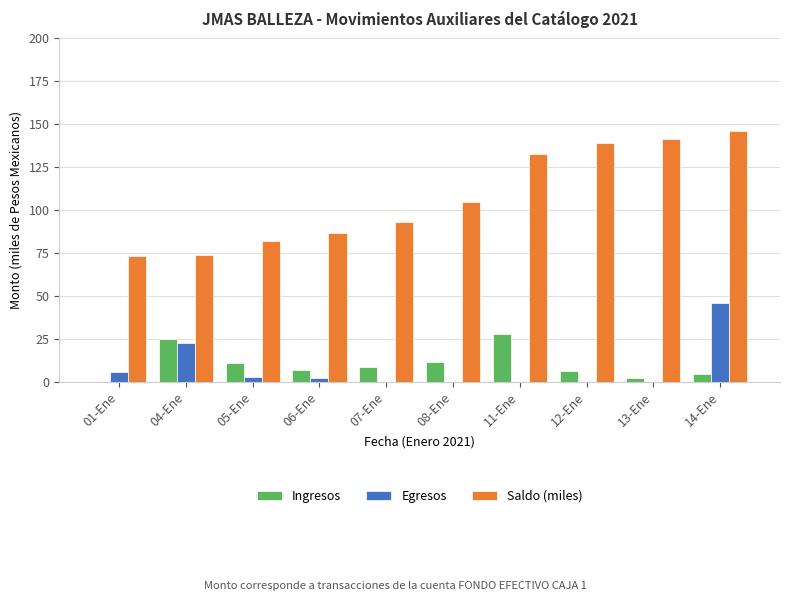

Which category has the highest value in the Ingresos series?

11-Ene